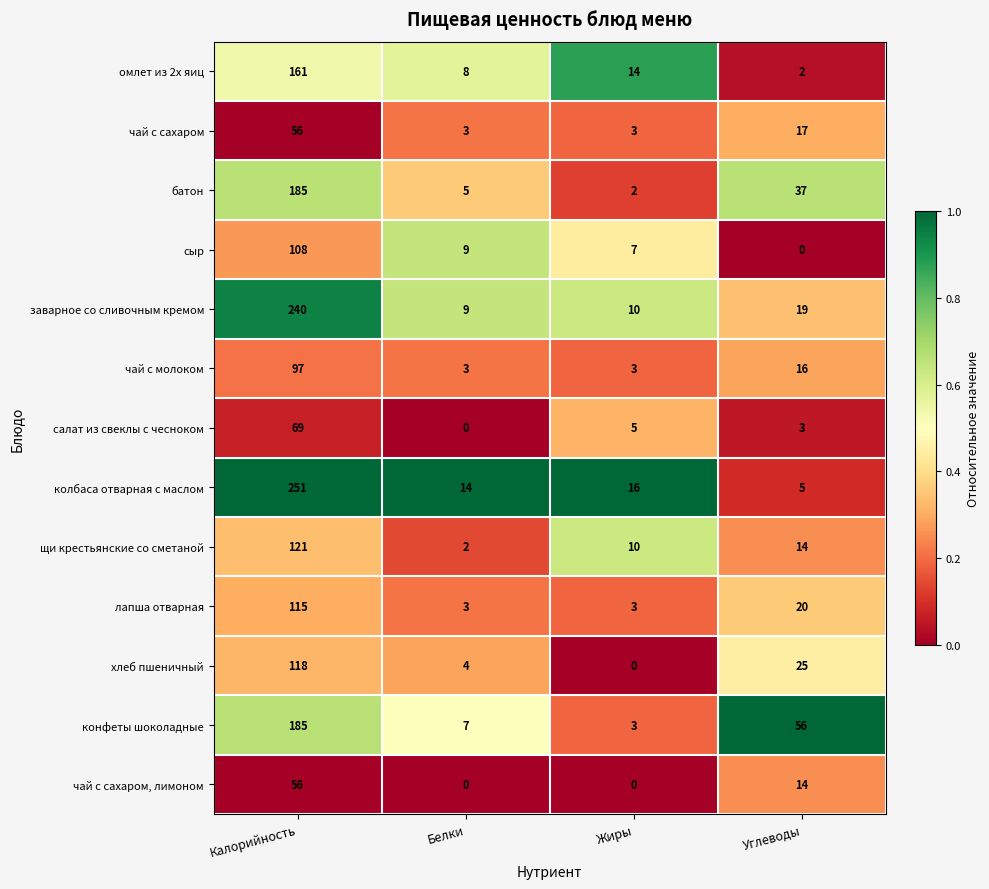

Rank the categories by сыр value from highest to lowest.

Калорийность, Белки, Жиры, Углеводы